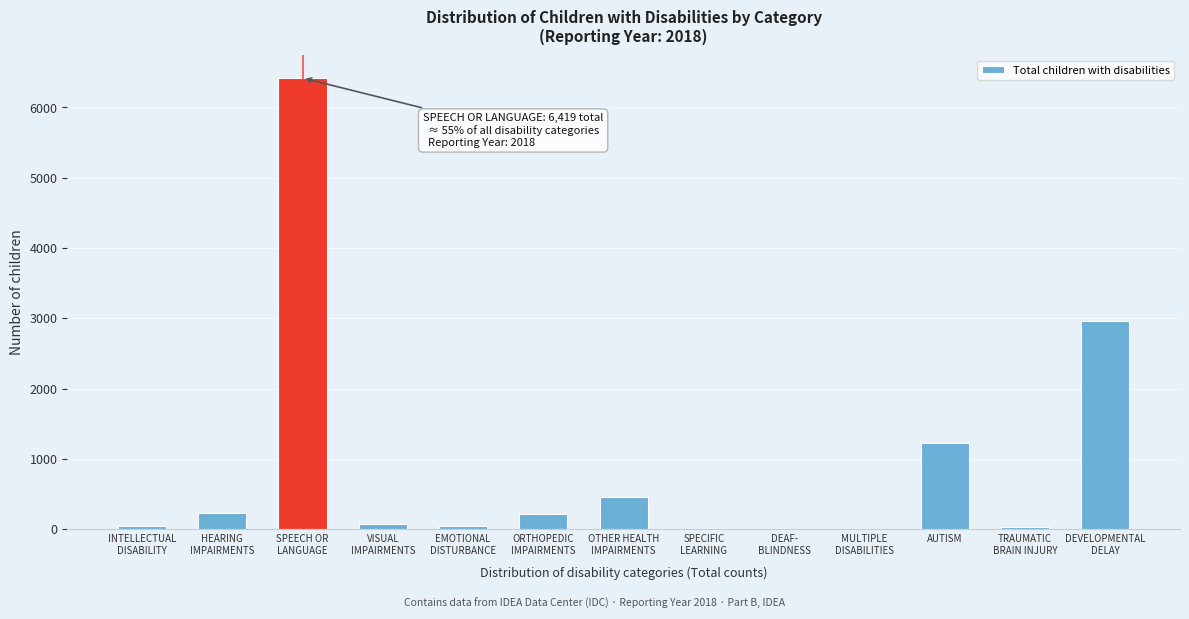

What is the greatest value displayed?

6419